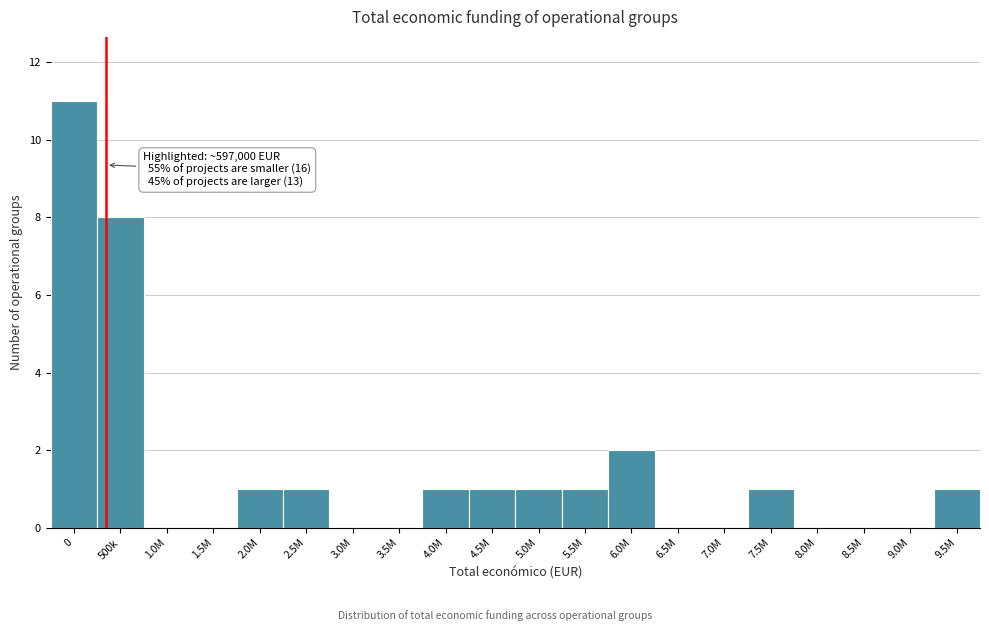

Reading left to right, extract all data points from this chart.

0=11	500k=8	1.0M=0	1.5M=0	2.0M=1	2.5M=1	3.0M=0	3.5M=0	4.0M=1	4.5M=1	5.0M=1	5.5M=1	6.0M=2	6.5M=0	7.0M=0	7.5M=1	8.0M=0	8.5M=0	9.0M=0	9.5M=1